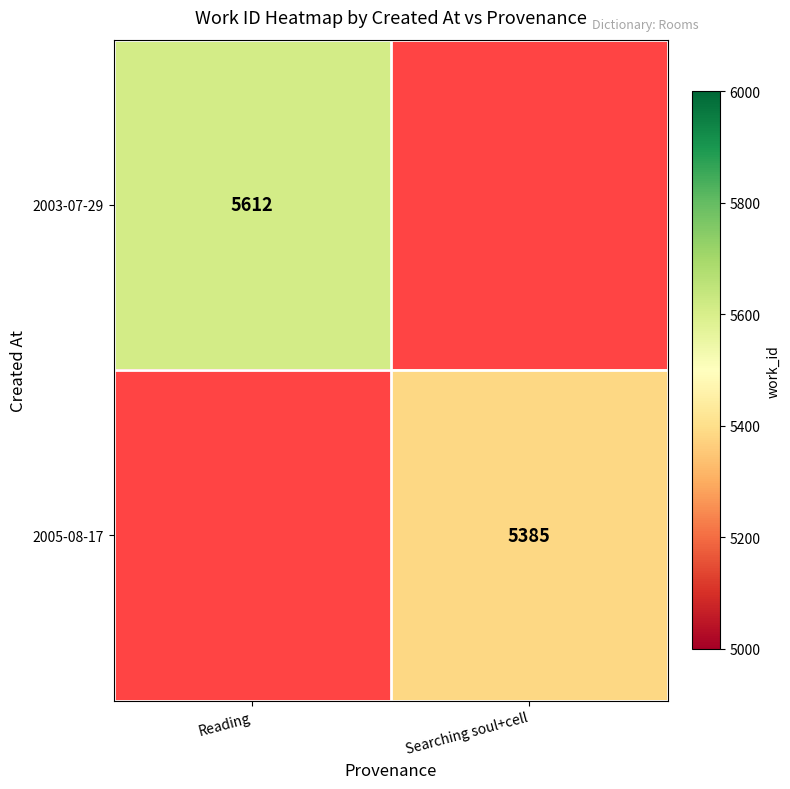

How many series are shown in this chart?

2